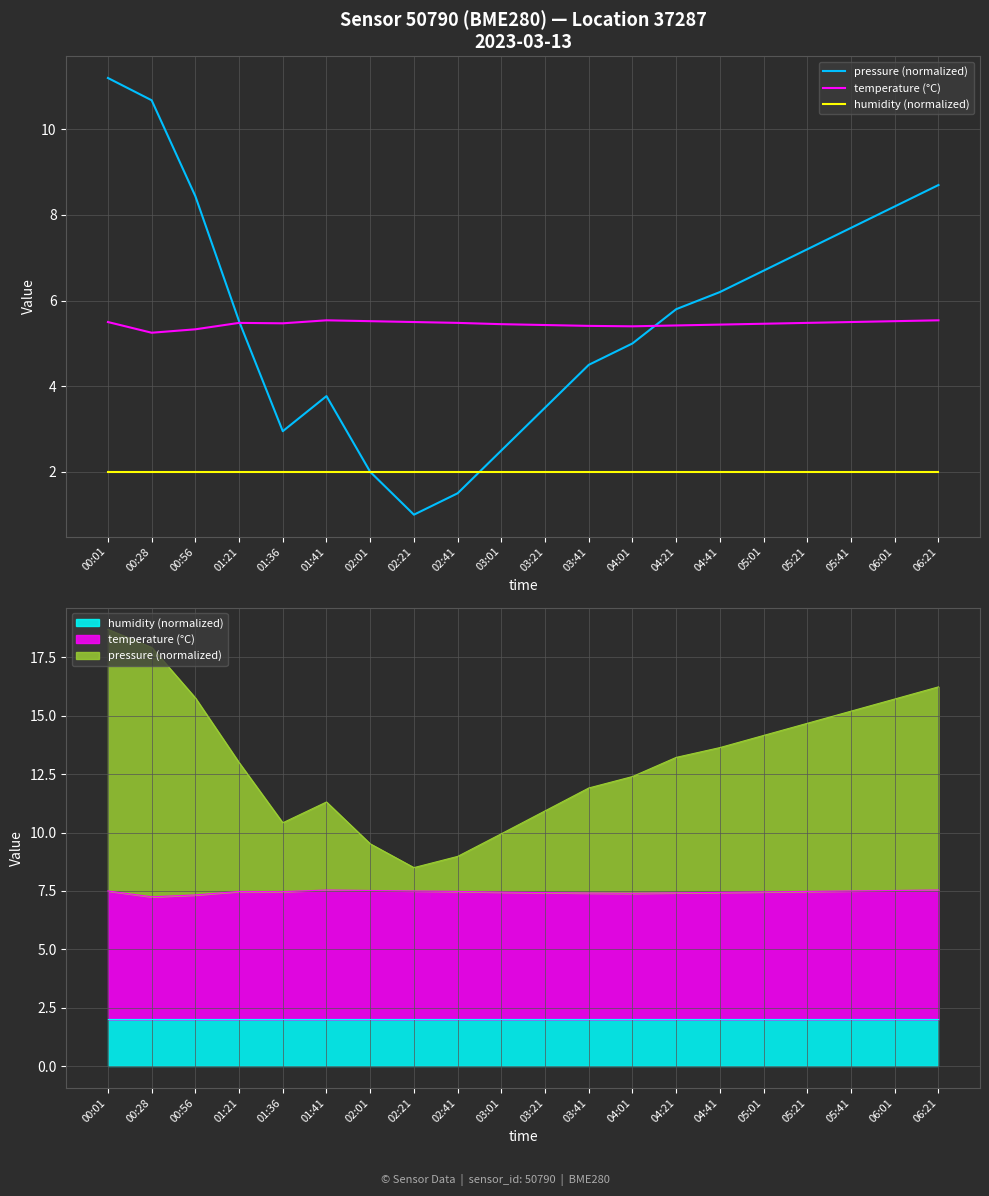

Which has a higher value, 00:01 or 03:21?

00:01